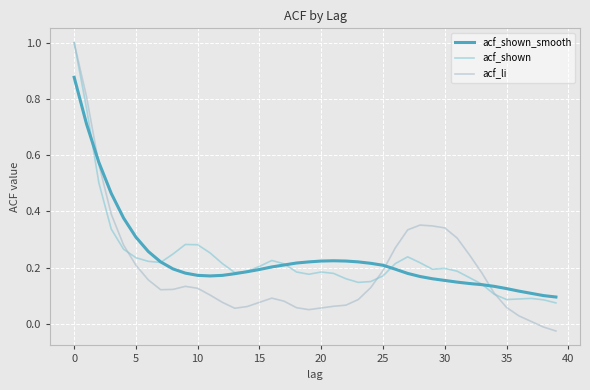

Which series has the widest spread of values?

acf_li